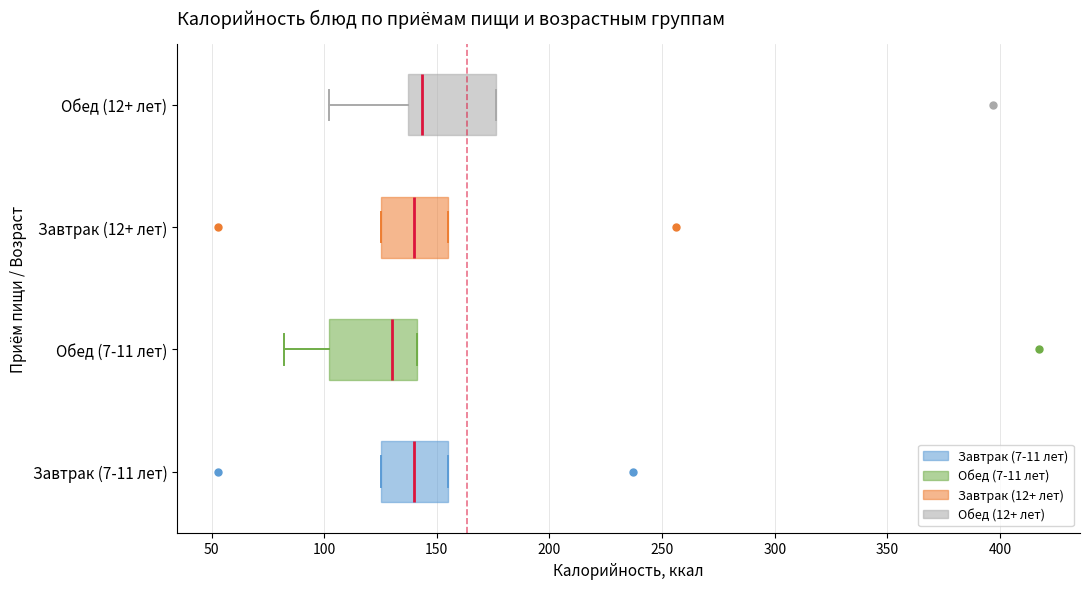

Reading bottom to top, transcribe this box plot: for each box, give where its median line is, the range the box spans, and where its two whiskers end, as read against the x-axis. The values are not printed on the chart, so give them approximately, as read against the axis.

Завтрак (7-11 лет): median 140, box 125 to 155, whiskers 125 to 155
Обед (7-11 лет): median 130, box 100 to 140, whiskers 80 to 140
Завтрак (12+ лет): median 140, box 125 to 155, whiskers 125 to 155
Обед (12+ лет): median 145, box 135 to 175, whiskers 100 to 175